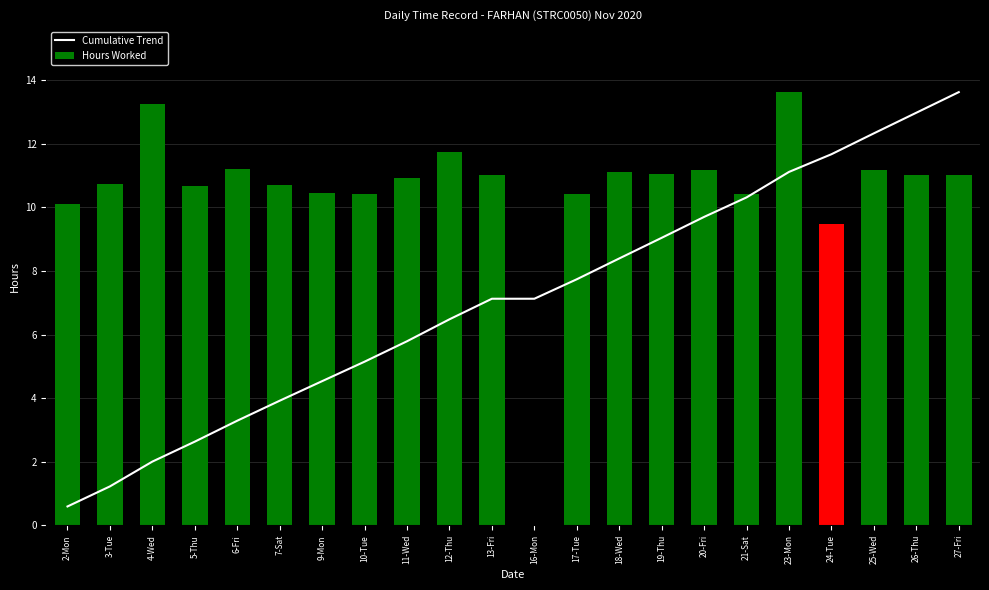

List the series in order of their peak value, highest first.

Cumulative Trend, Hours Worked